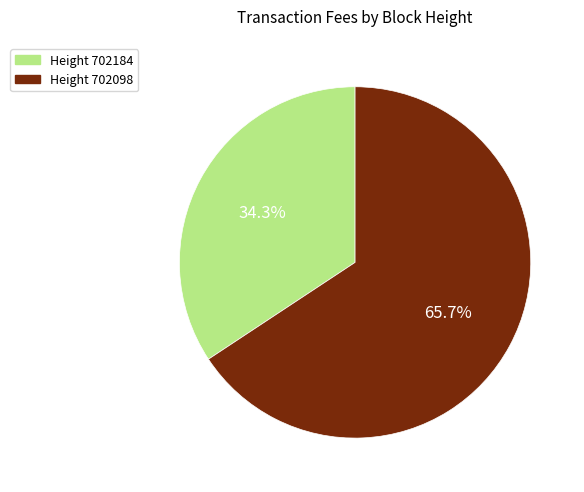

Is there any slice that represents more than half of the pie?

Yes